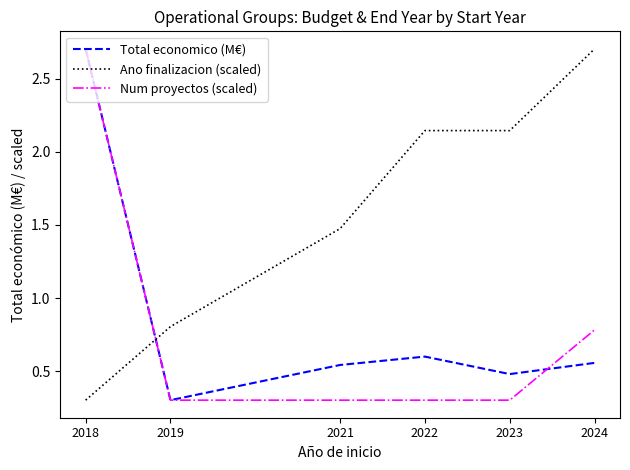

The value of Num proyectos (scaled) at 2021 is 0.3. True or false?

True